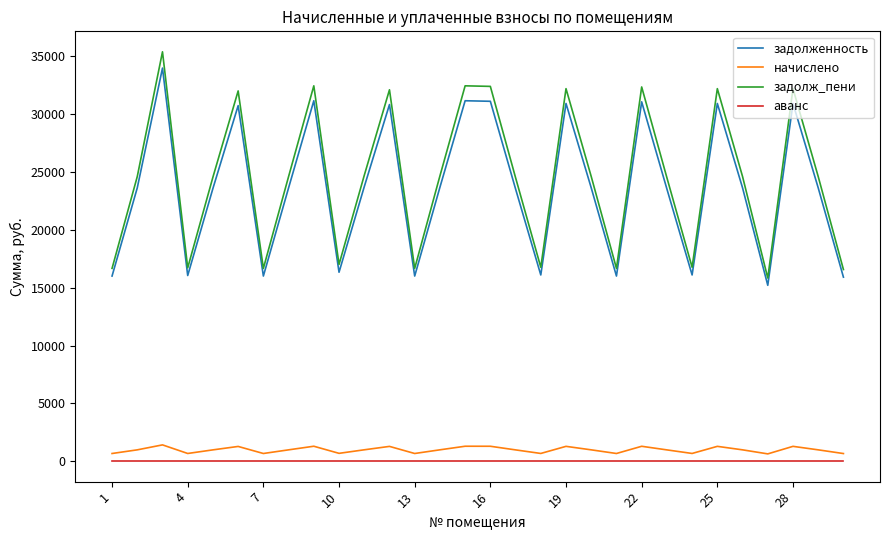

How many lines are shown in the chart?

4